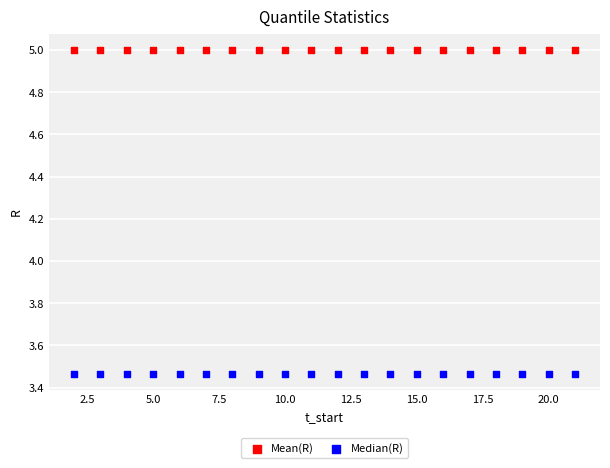

Which series reaches the minimum Y coordinate?

Median(R)